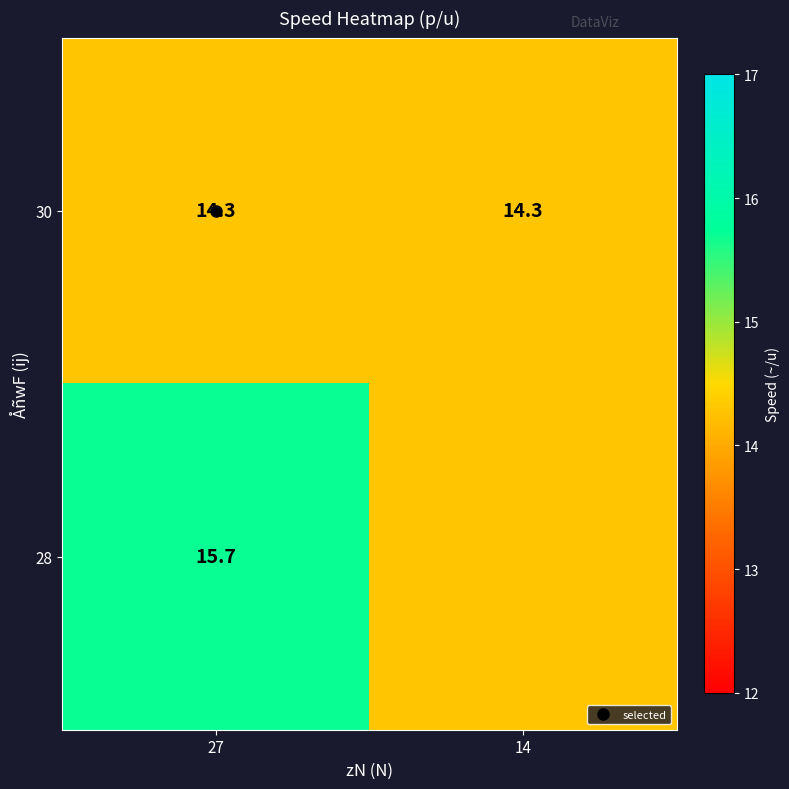

Is the value of 30 at 27 greater than the value of 28 at 14?

No